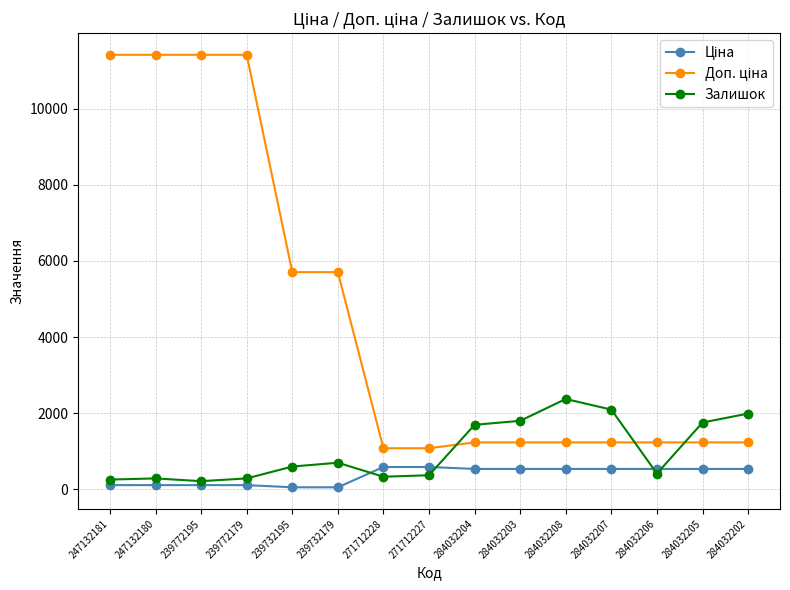

What is the total value across all series at 271712228?

2005.6